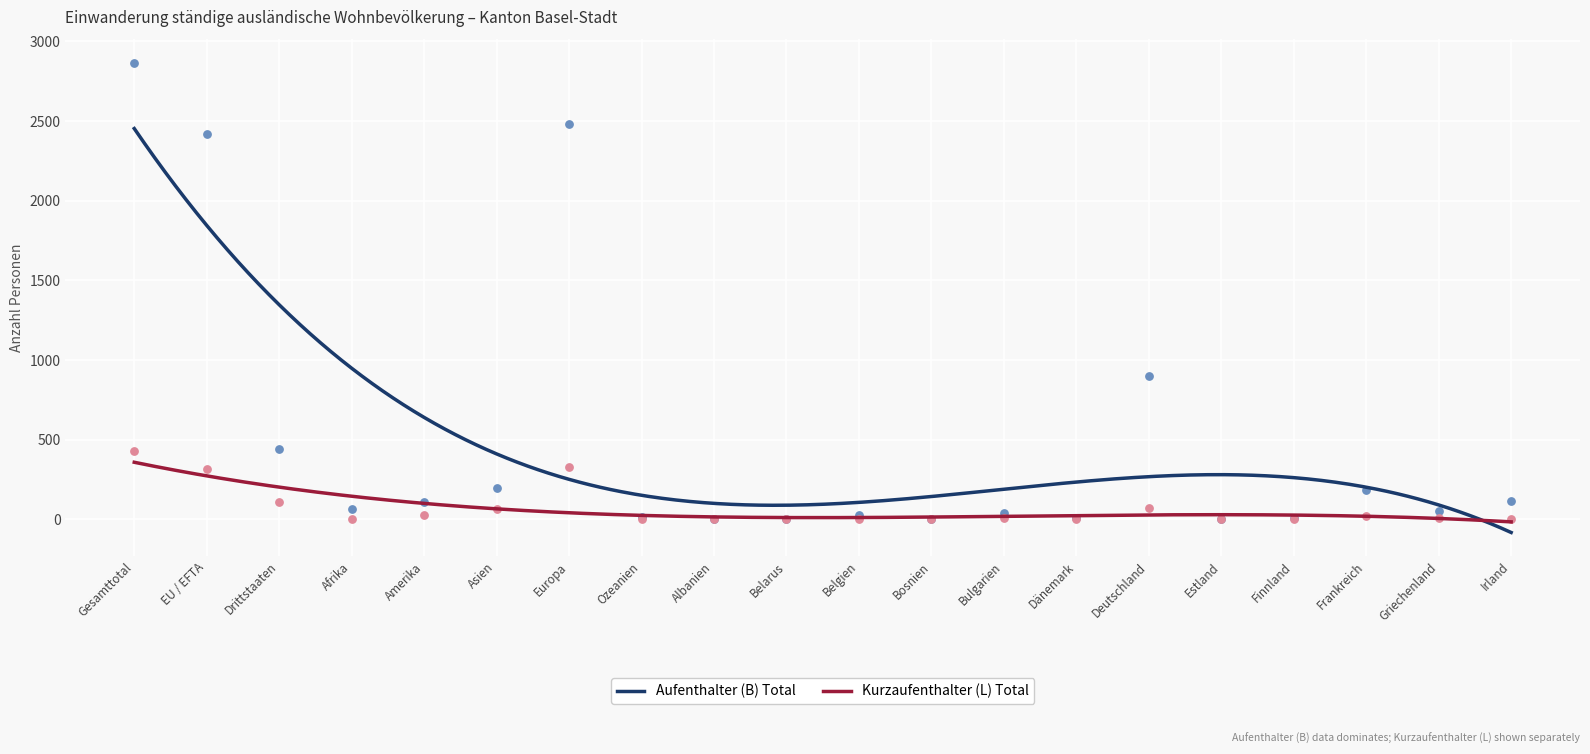

At which category is the sum across all series the highest?

Gesamttotal